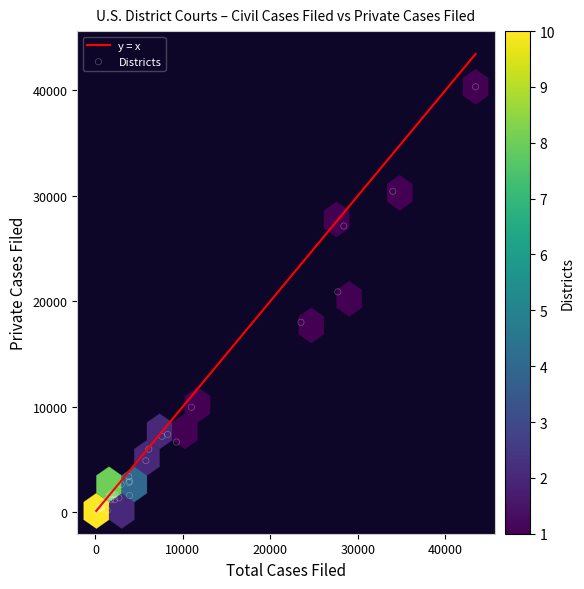

What Y value in the scatter plot is closest to 20221?

20884